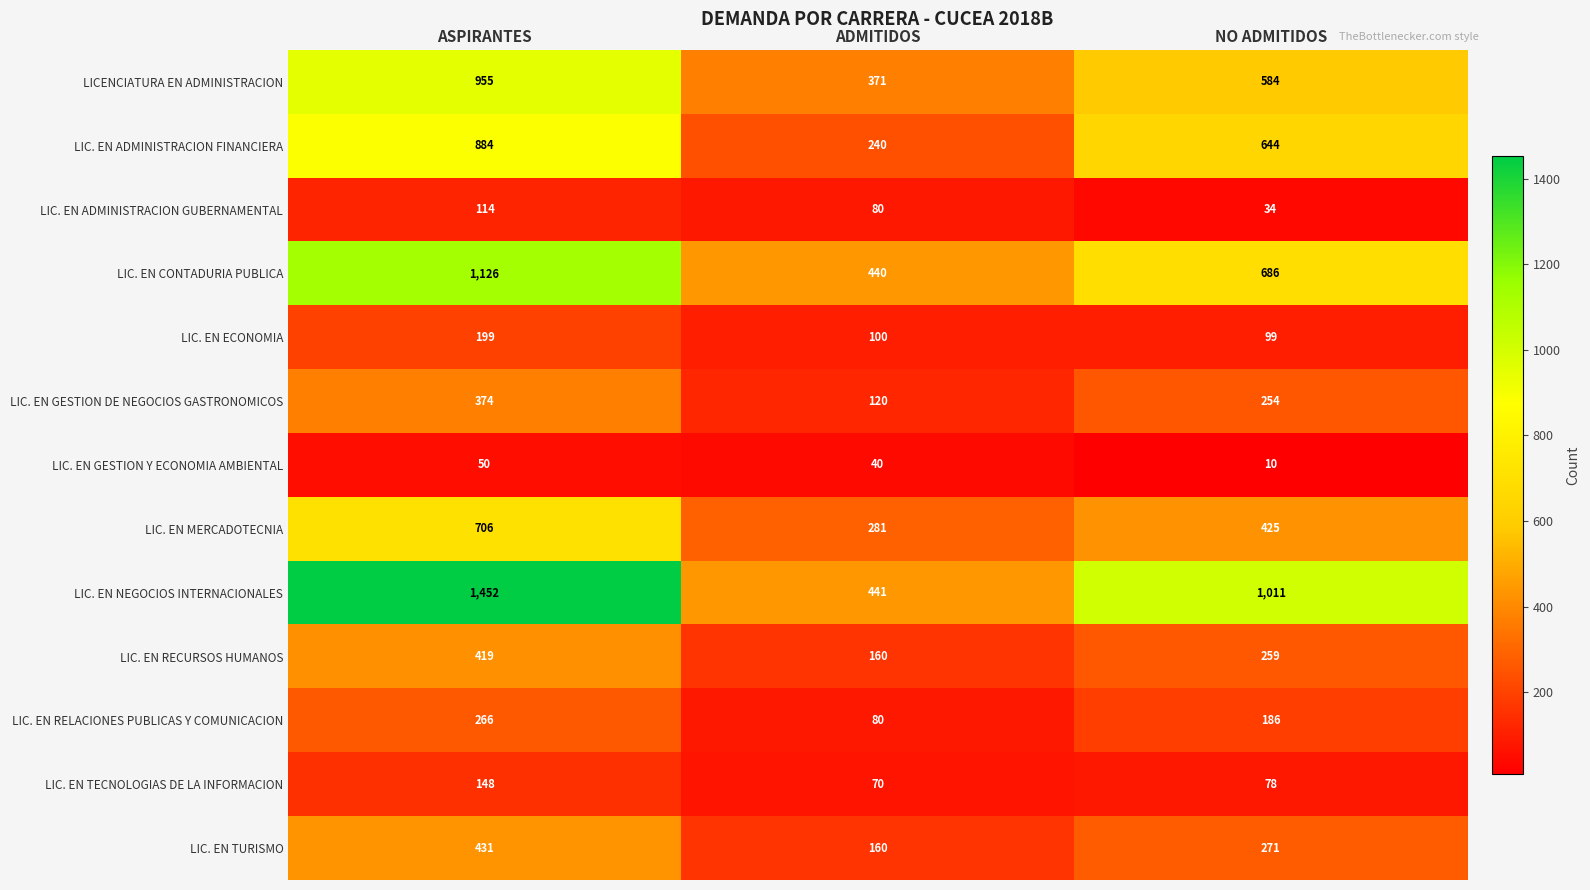

At how many categories does at least one series exceed 749?

2